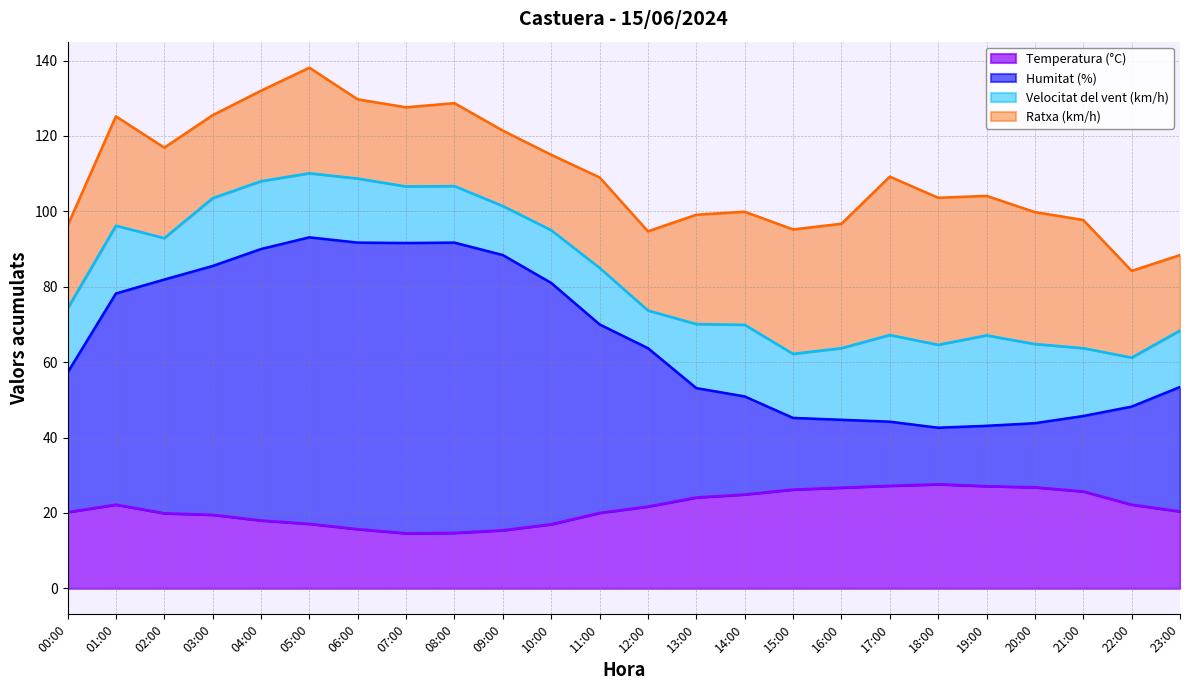

Is it true that Humitat (%) equals 91.7 at 08:00?

True